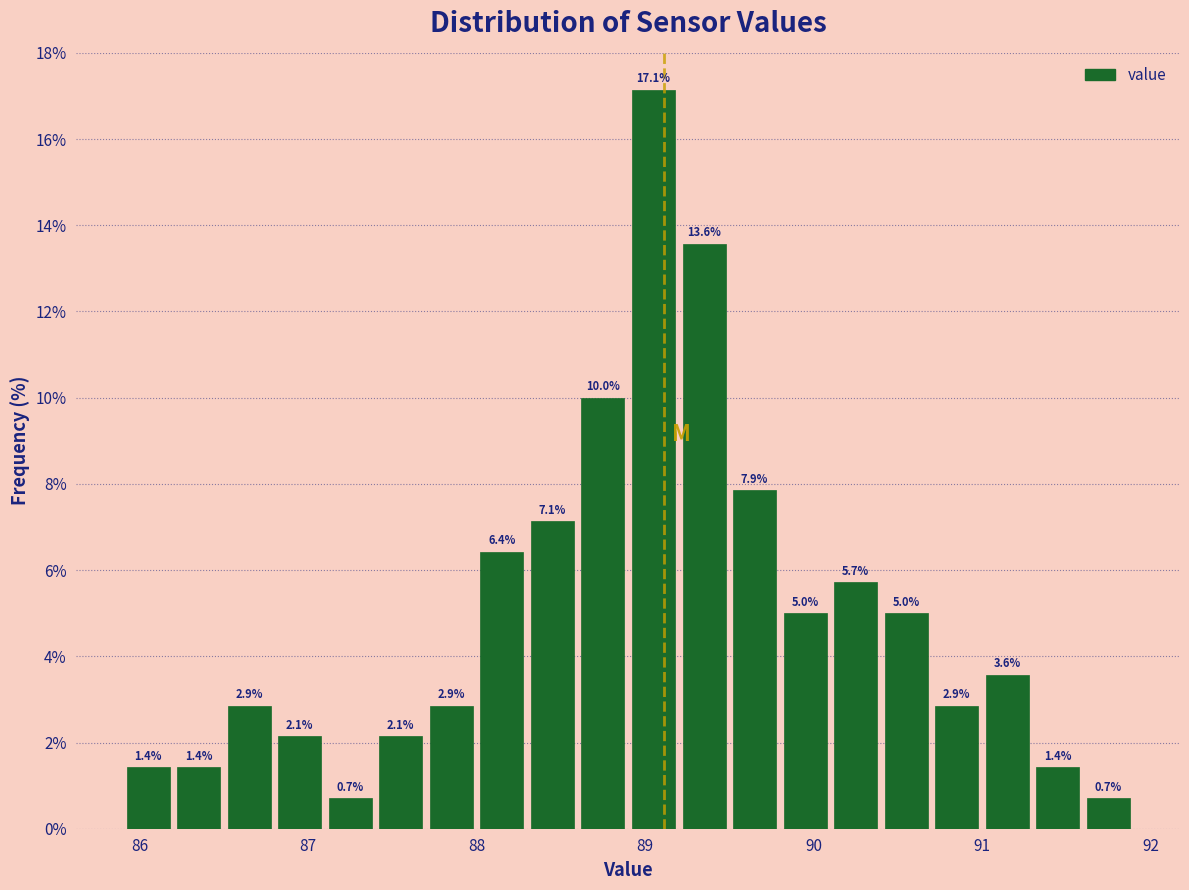

Around what value on the x-axis is the tallest bar? Give the approximate position of its centre, as read against the axis.

89.1